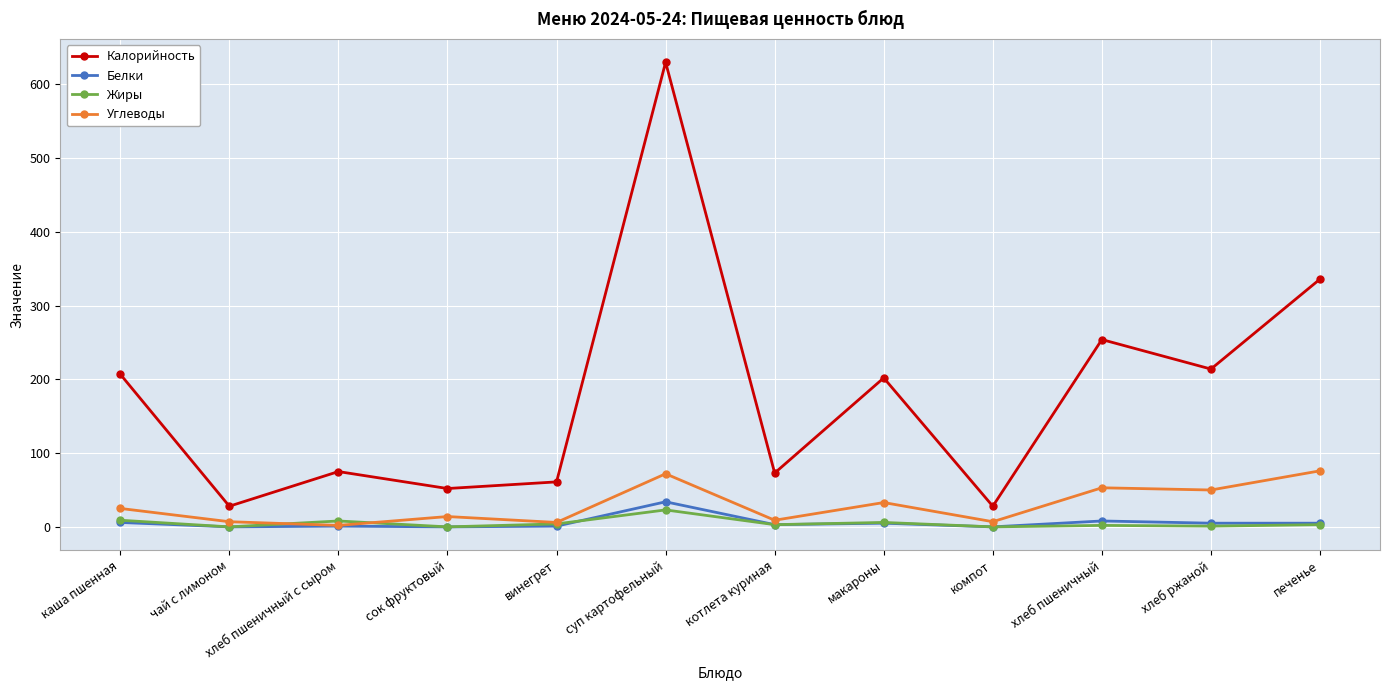

At which category does Калорийность reach its first local peak?

хлеб пшеничный с сыром